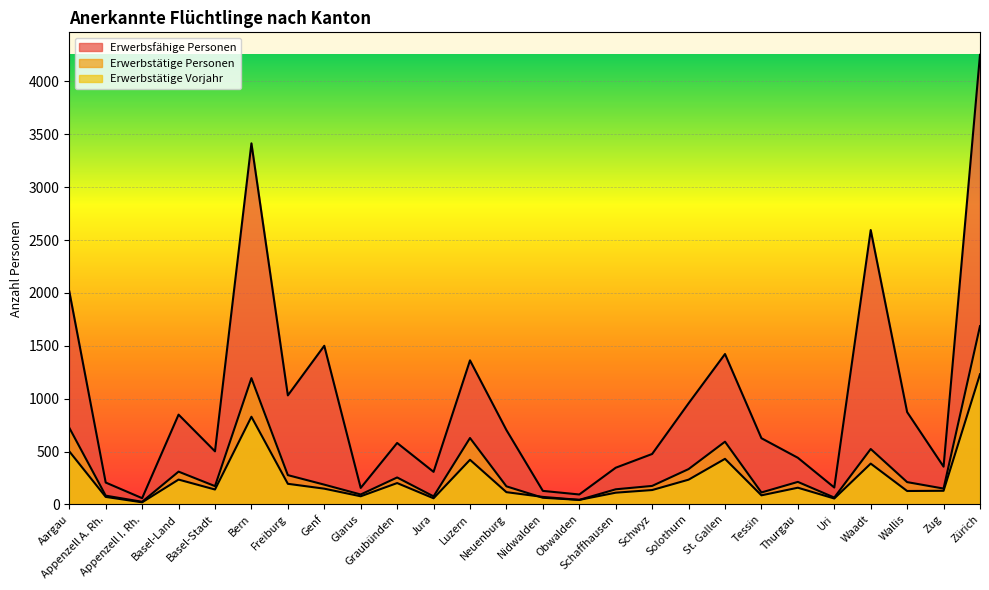

What is the label of the 13th point from the left?

Neuenburg